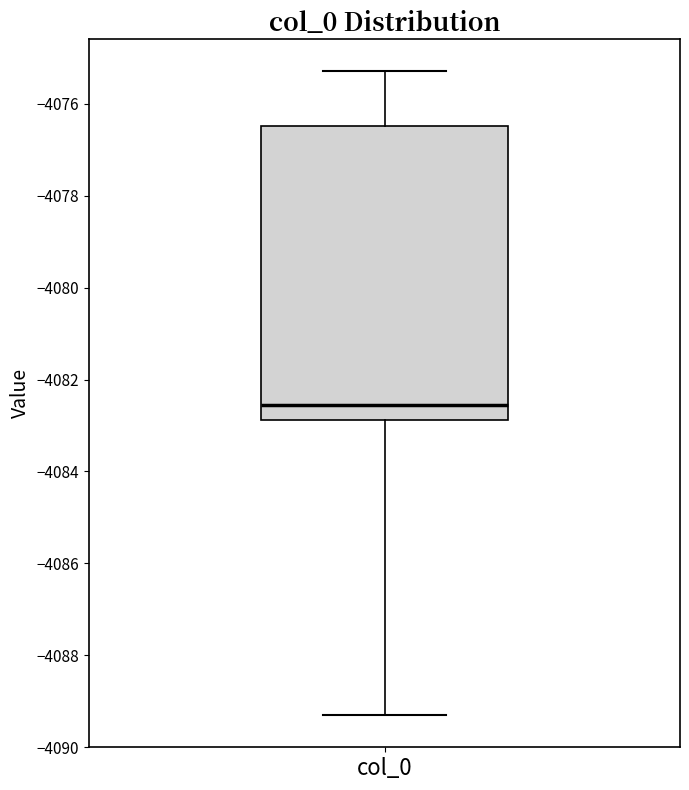

Where does the lower whisker of the box for col_0 end on the y-axis? The values are not printed on the chart, so give them approximately, as read against the axis.

-4089.4